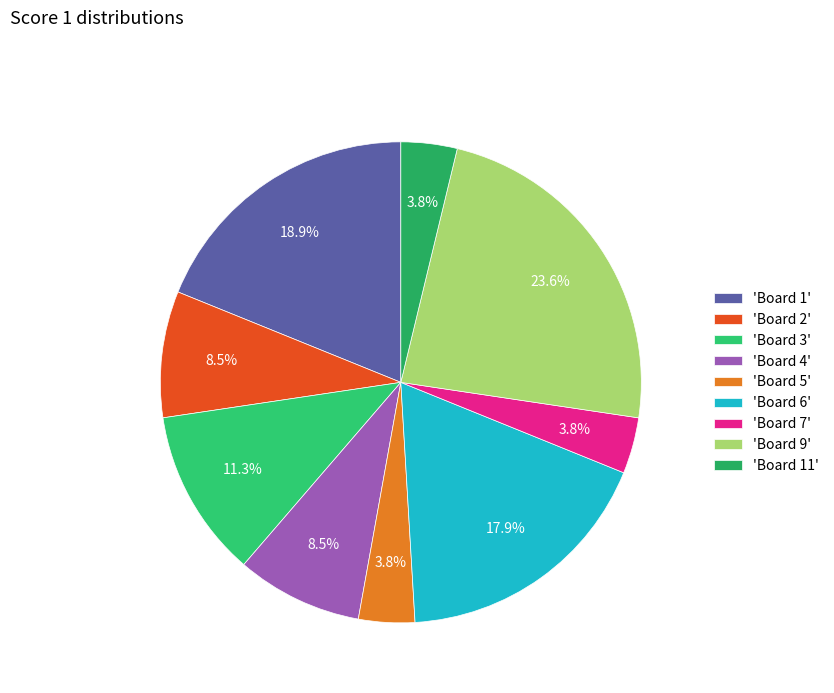

Rank the categories by value from lowest to highest.

Board 5, Board 7, Board 11, Board 2, Board 4, Board 3, Board 6, Board 1, Board 9